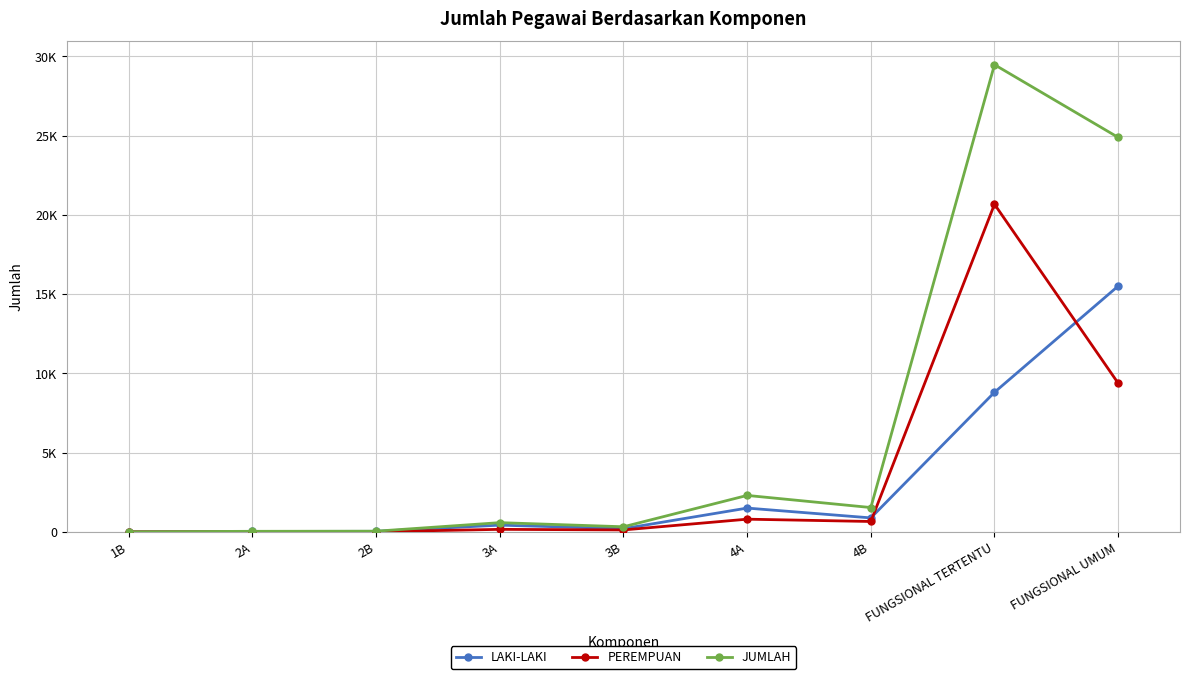

Between 2B and 4B, which series saw the biggest shift?

JUMLAH